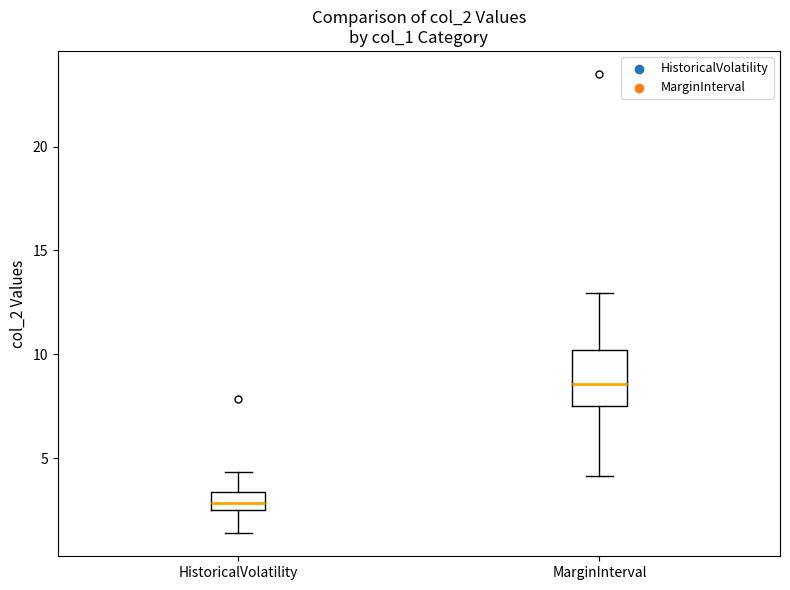

Comparing the boxes themselves (not the whiskers), which one is the tallest?

MarginInterval